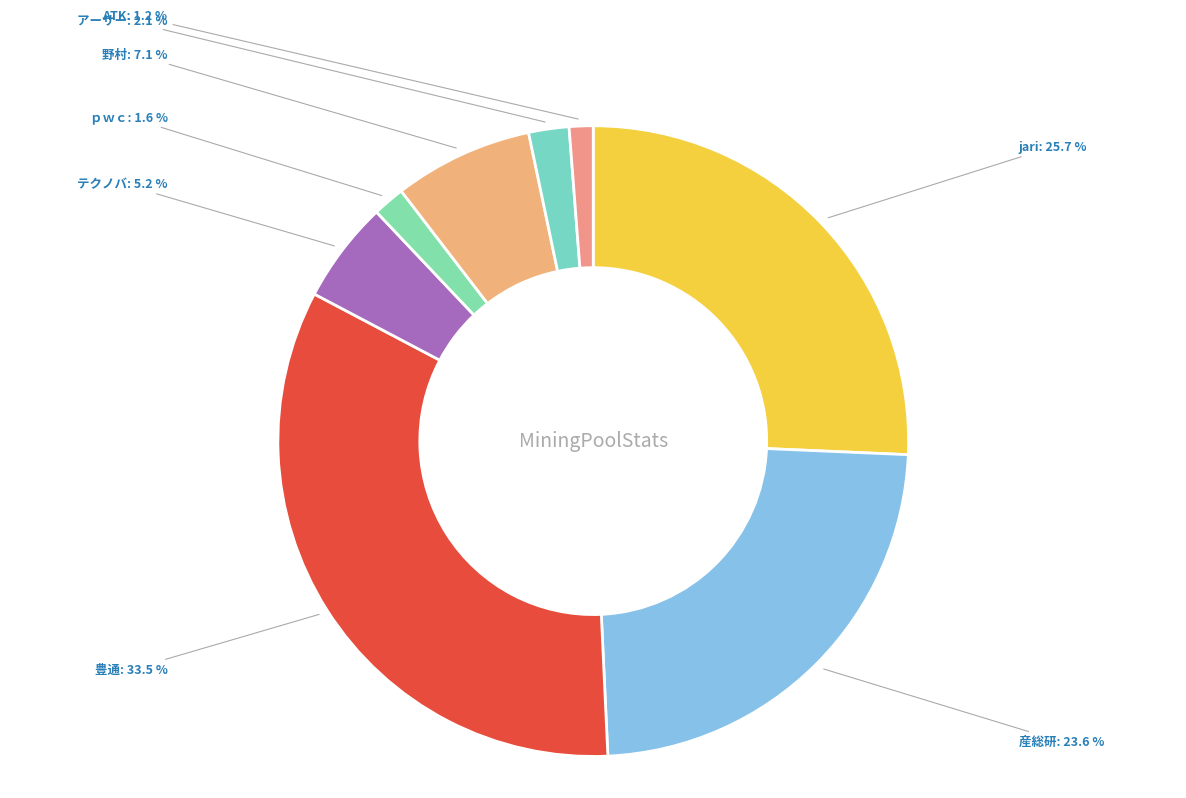

Approximately how many times larger is the value at 豊通 compared to 野村?

4.7